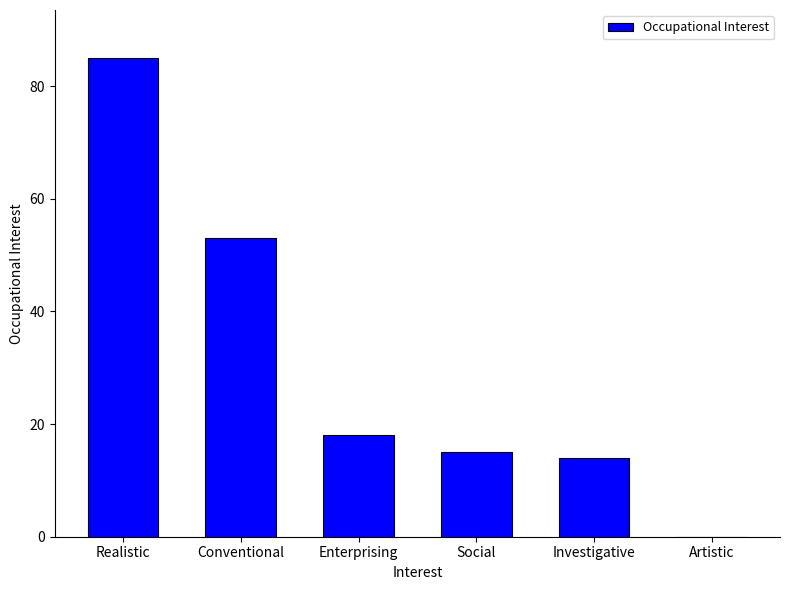

Reading left to right, transcribe all the data shown in this chart.

85	53	18	15	14	0